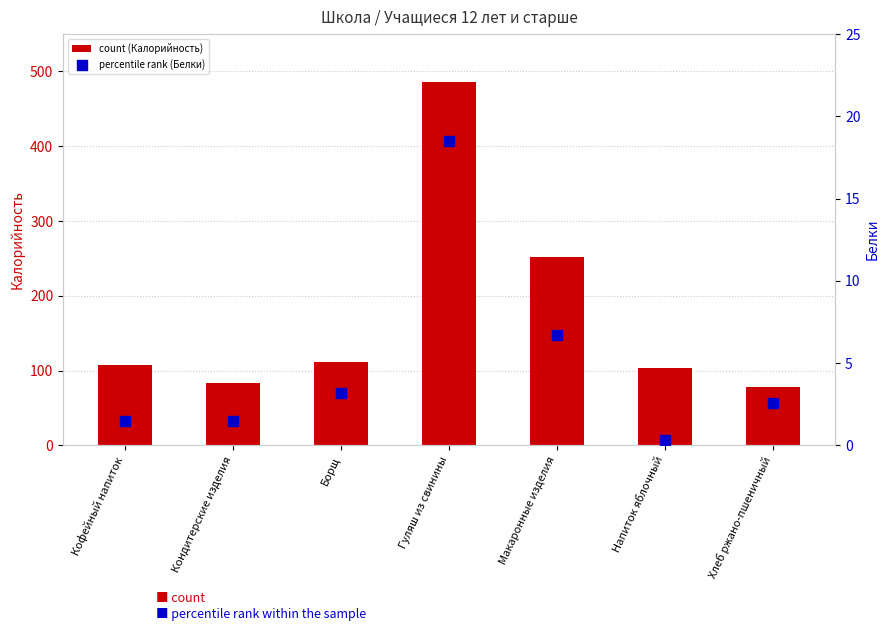

Which series has the largest total across all categories?

count (Калорийность)